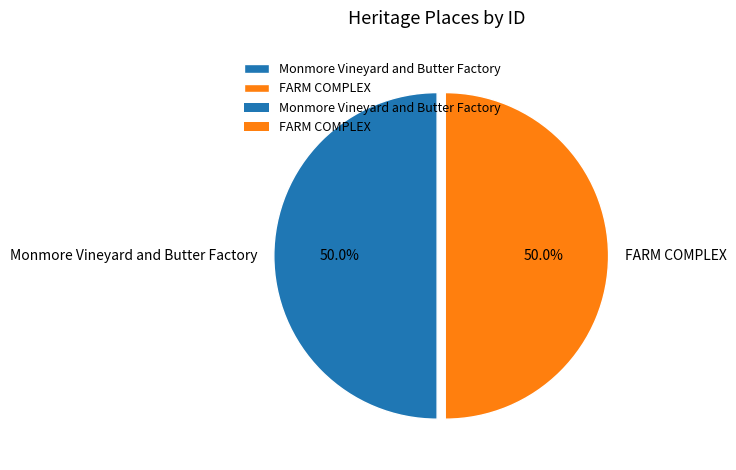

To the nearest percent, what percentage of the pie is Monmore Vineyard and Butter Factory?

50%